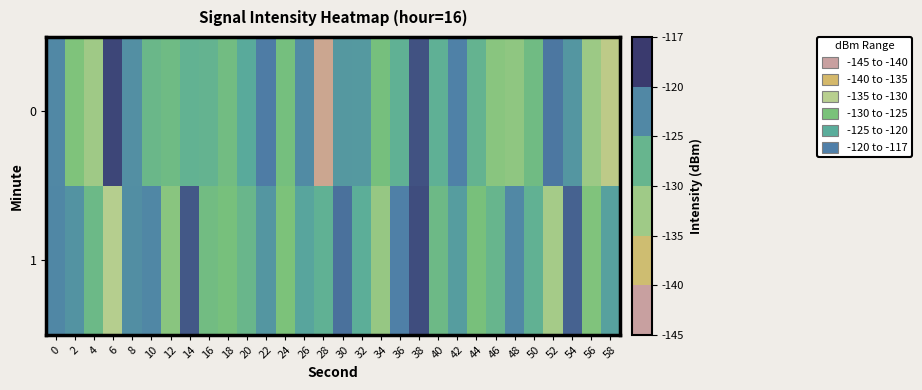

What is the total value across all series at 56?

-265.1